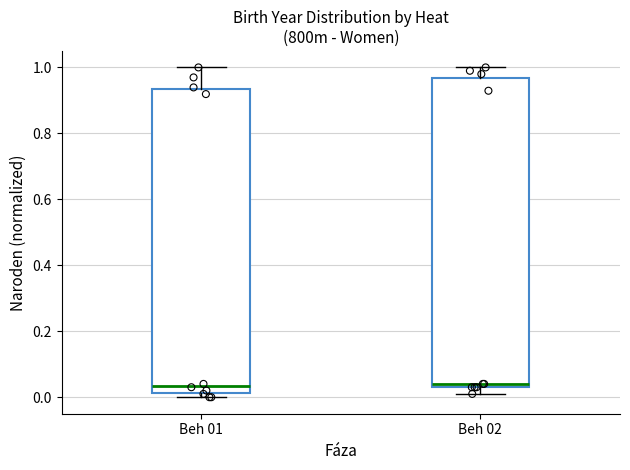

Reading left to right, read every box against the y-axis: the position of its median line, the range the box covers, and the ends of its whiskers. The values are not printed on the chart, so give them approximately, as read against the axis.

Beh 01: median 0.04, box 0.02 to 0.94, whiskers 0.00 to 1.00
Beh 02: median 0.04 (just above the box's lower edge), box 0.04 to 0.96, whiskers 0.02 to 1.00